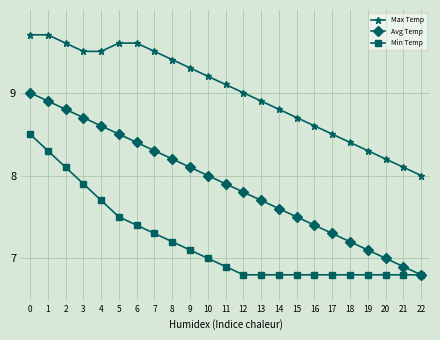

List the series in order of their peak value, lowest first.

Min Temp, Avg Temp, Max Temp